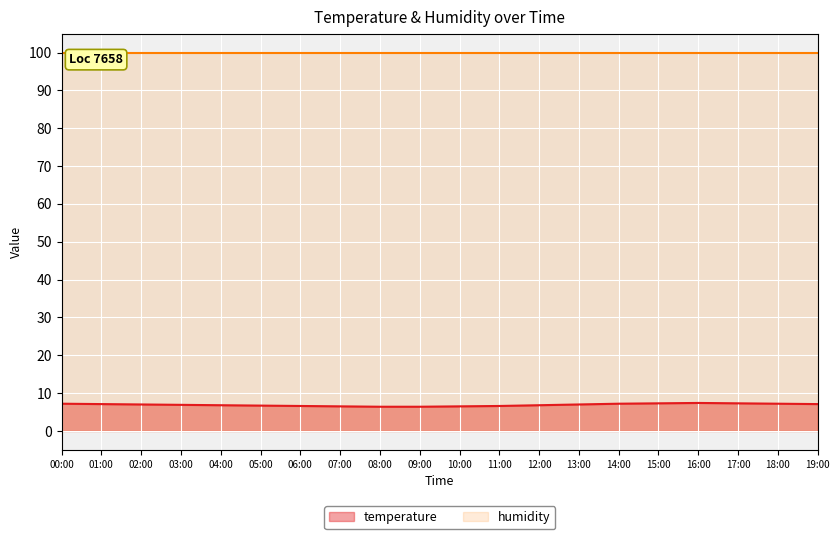

Is it true that the value at 15:00 is 11.4?

False